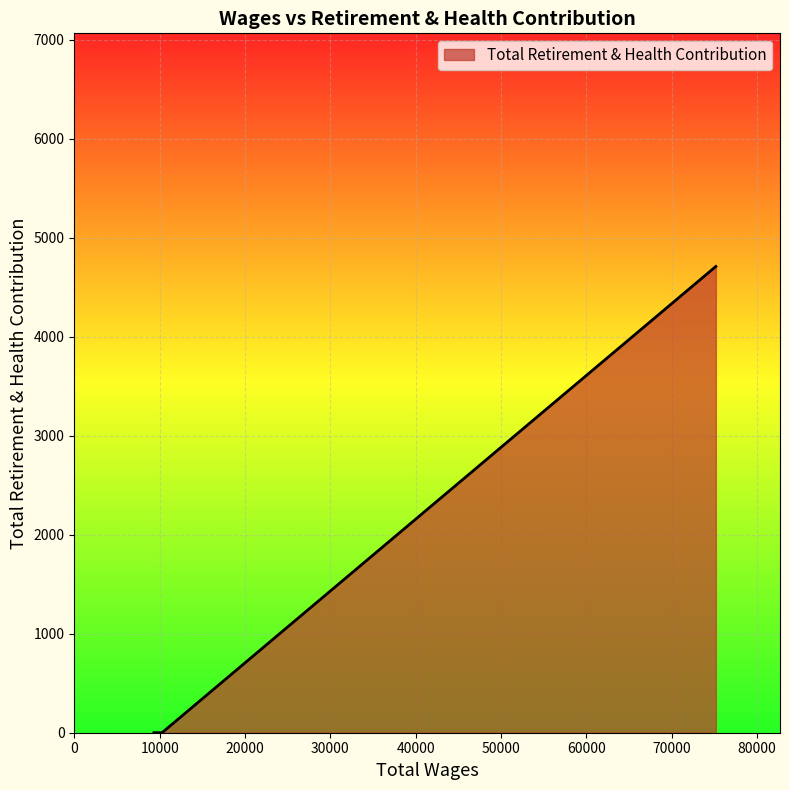

How many series are shown in this chart?

1